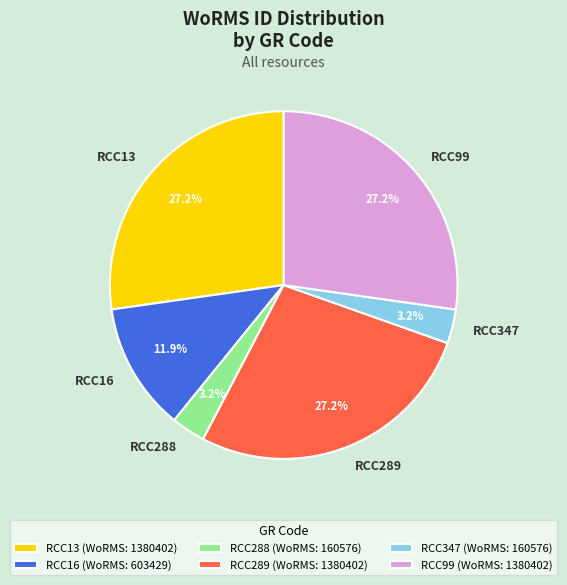

To the nearest percent, what percentage of the pie is RCC289?

27%